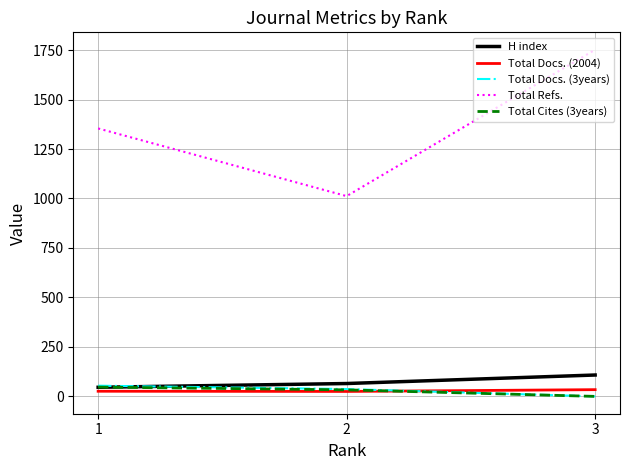

How many lines are shown in the chart?

5